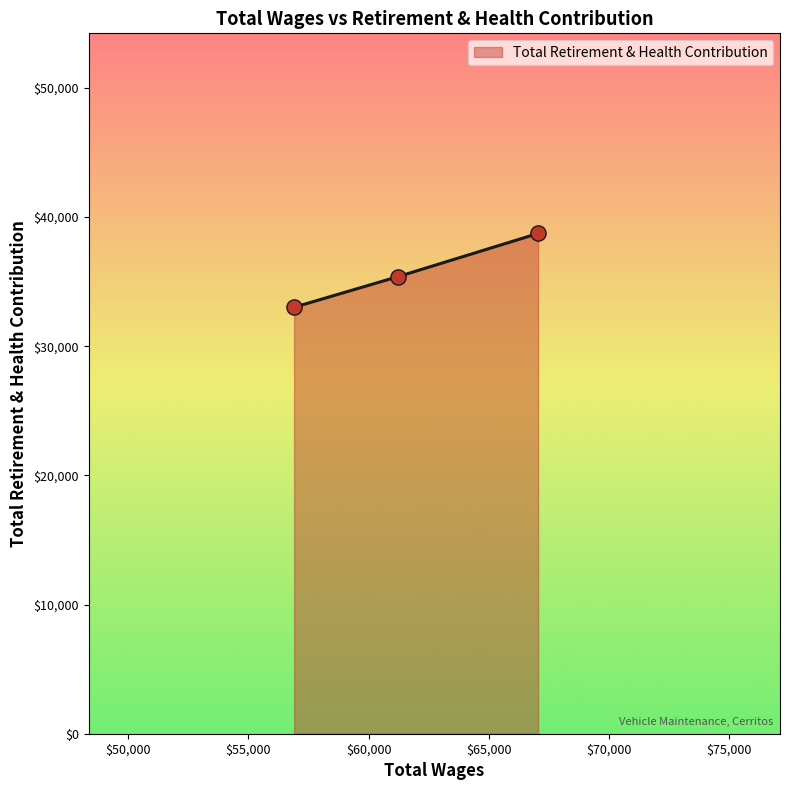

What is the average value?

35712